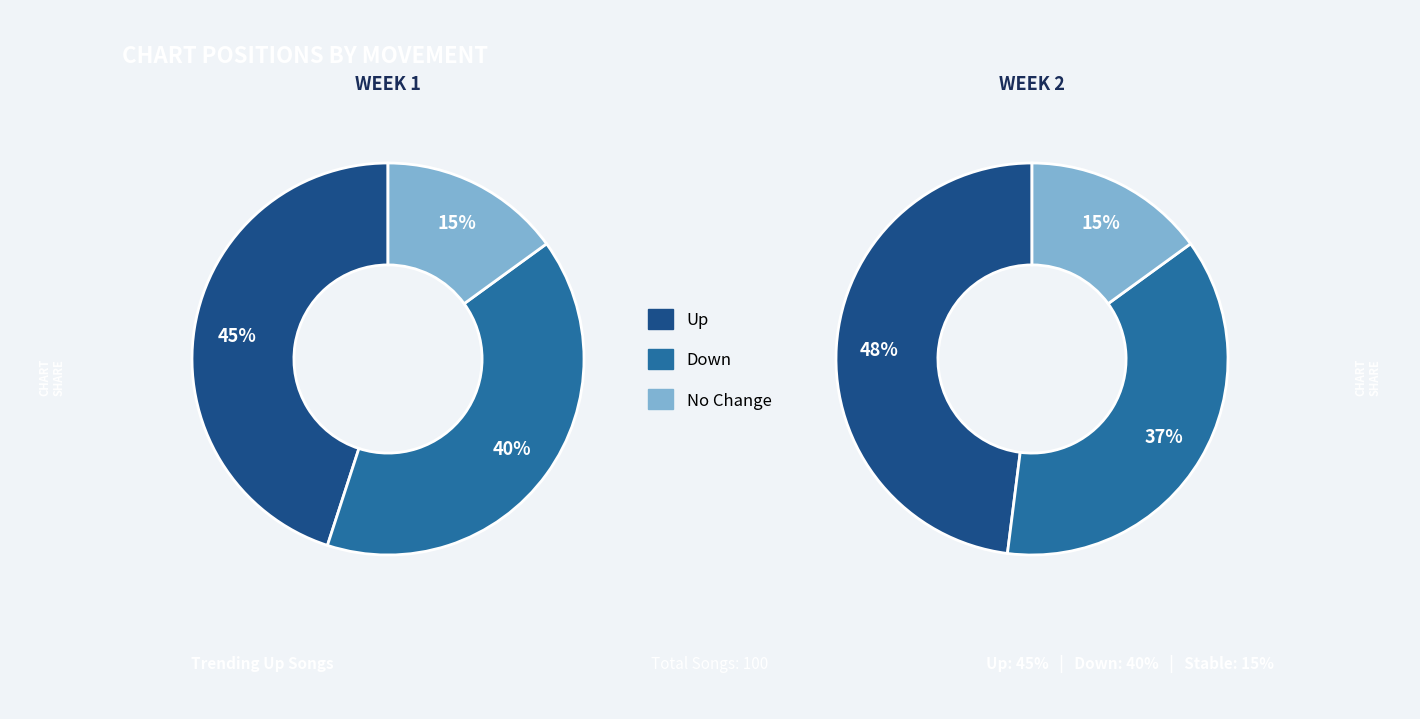

Does - represent more than half of the total?

No